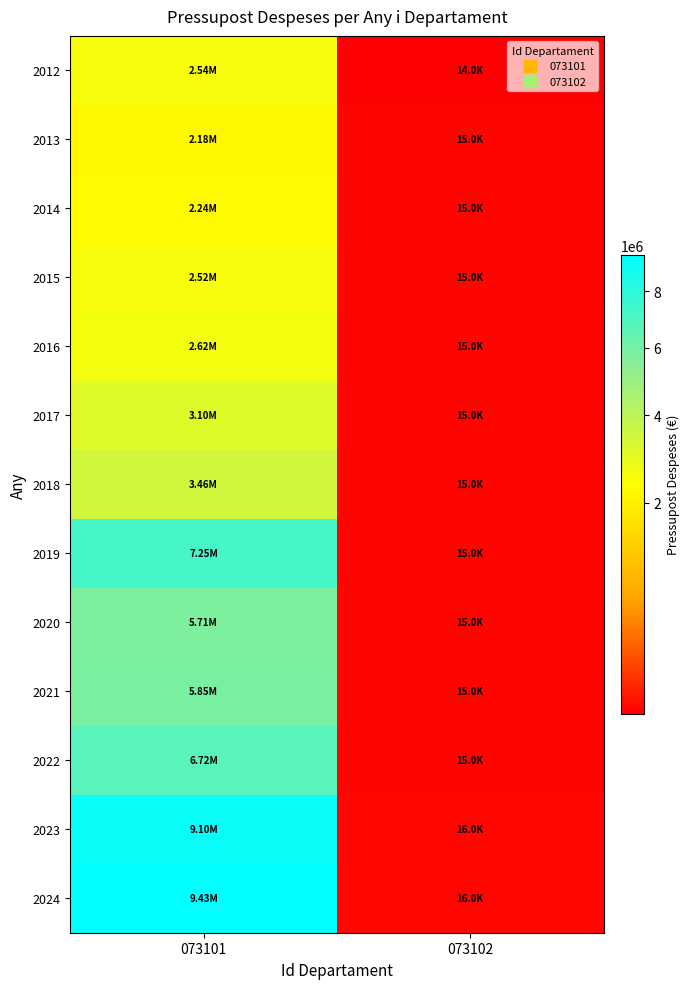

How many categories are shown in the chart?

2